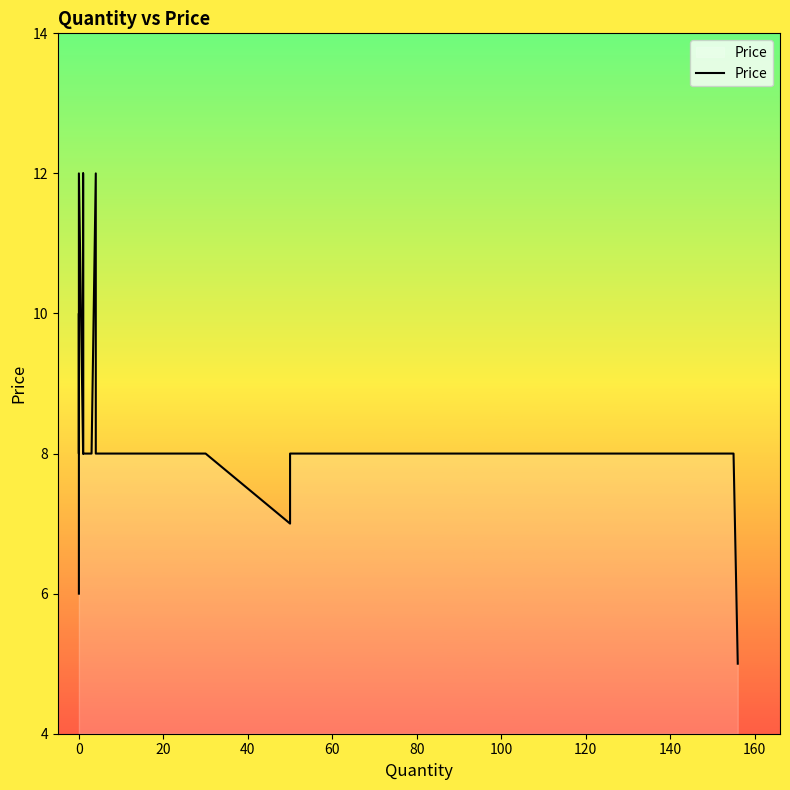

How many data points are less than 8?

3